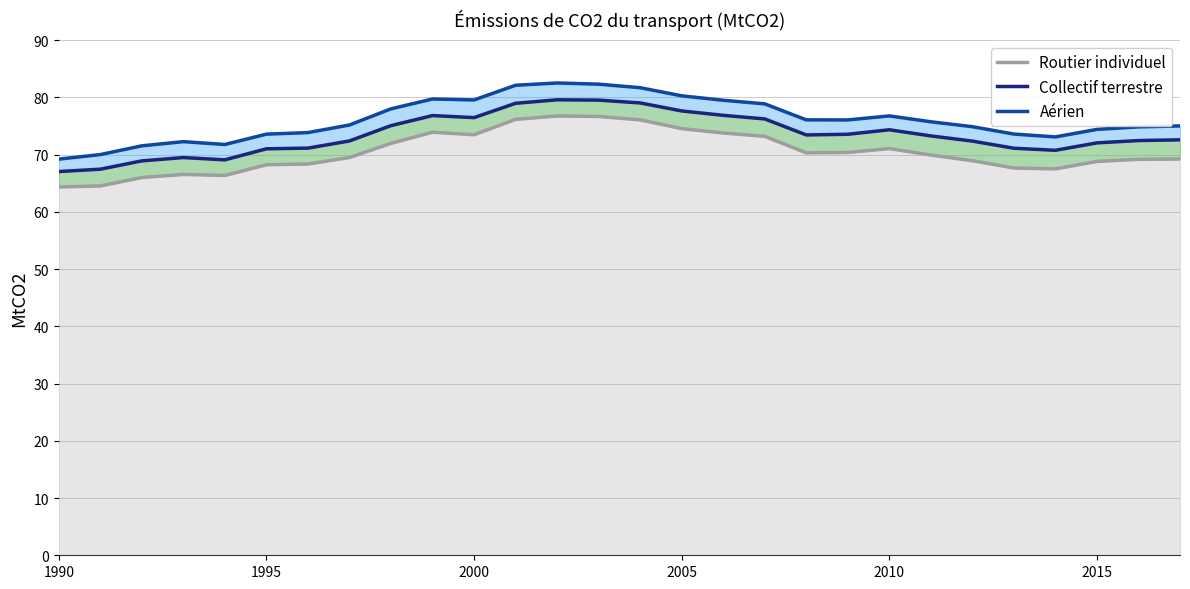

True or false: Routier individuel and Collectif terrestre intersect in this chart.

False